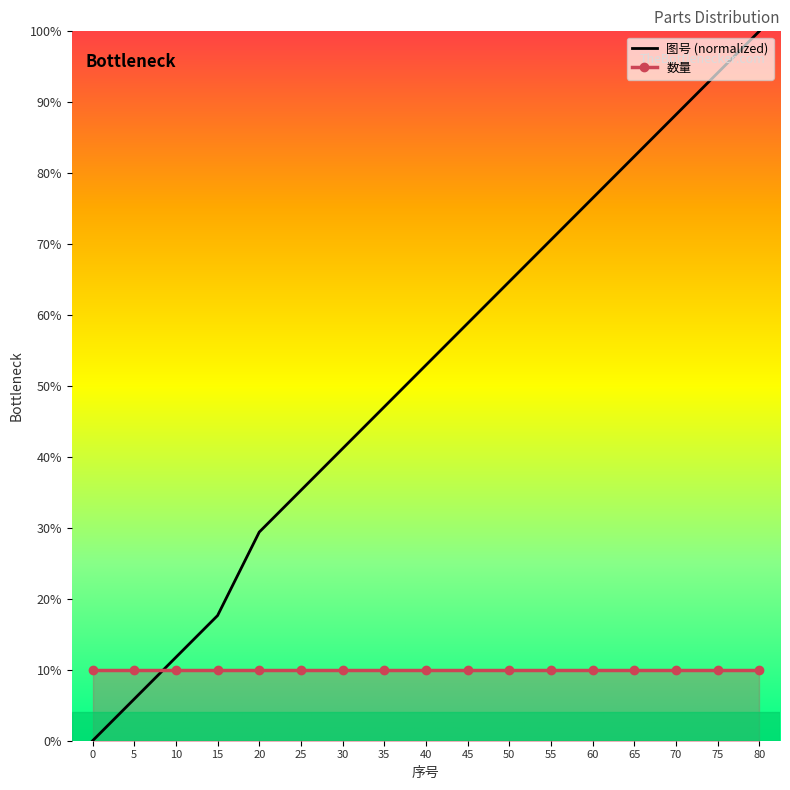

Which series has the largest range (max minus min)?

图号 (normalized)